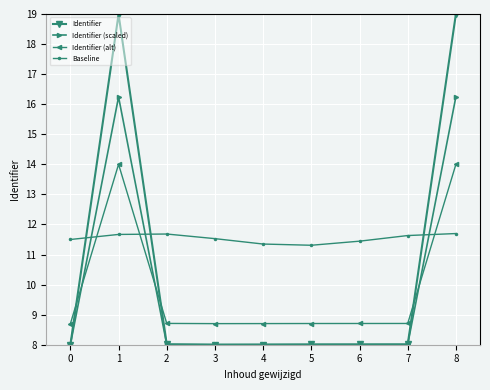

How many Baseline values are between 11 and 12?

9